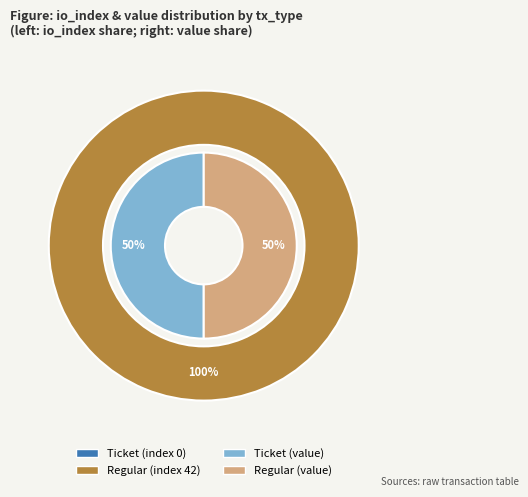

What is the smallest slice in the pie chart?

Ticket (index 0)